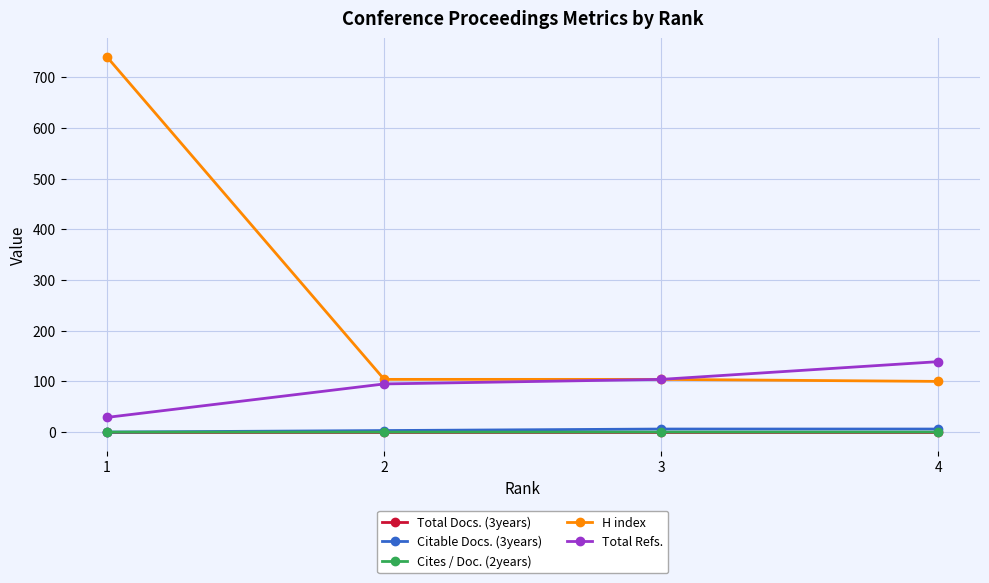

How many lines are shown in the chart?

5